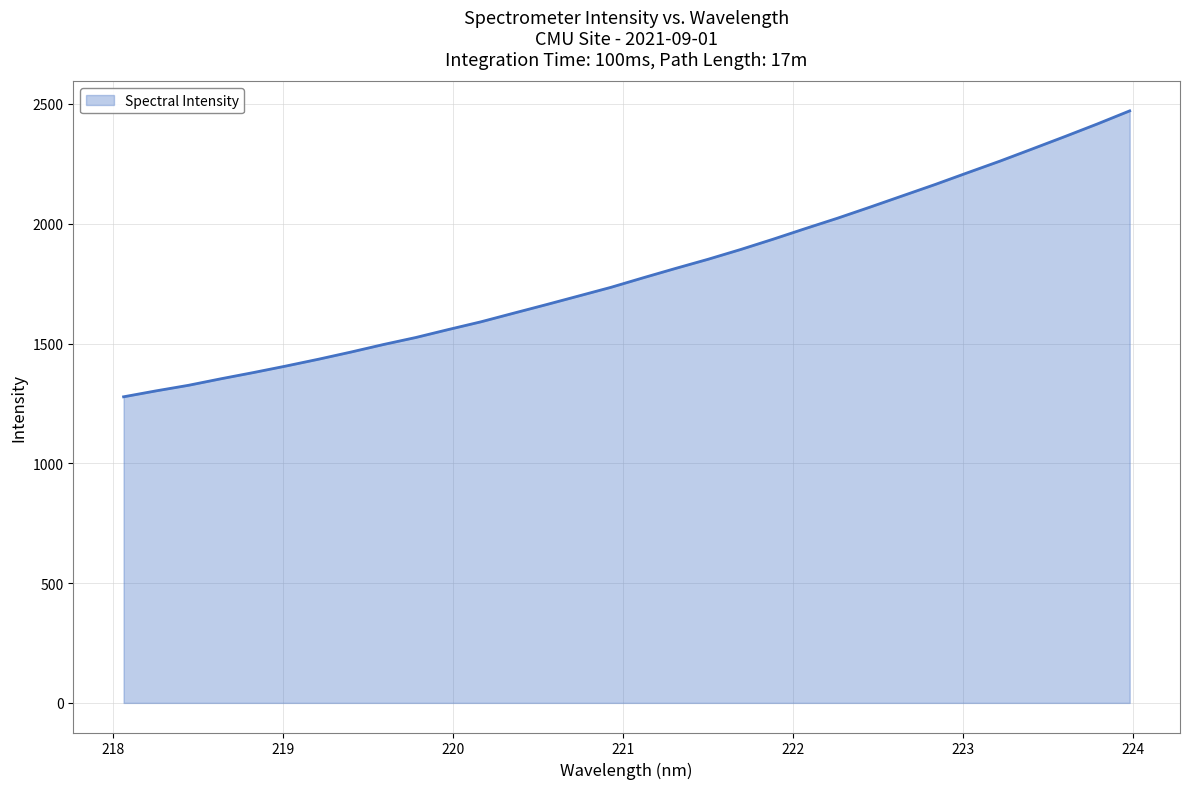

Does the chart display data point markers on the line(s)?

No